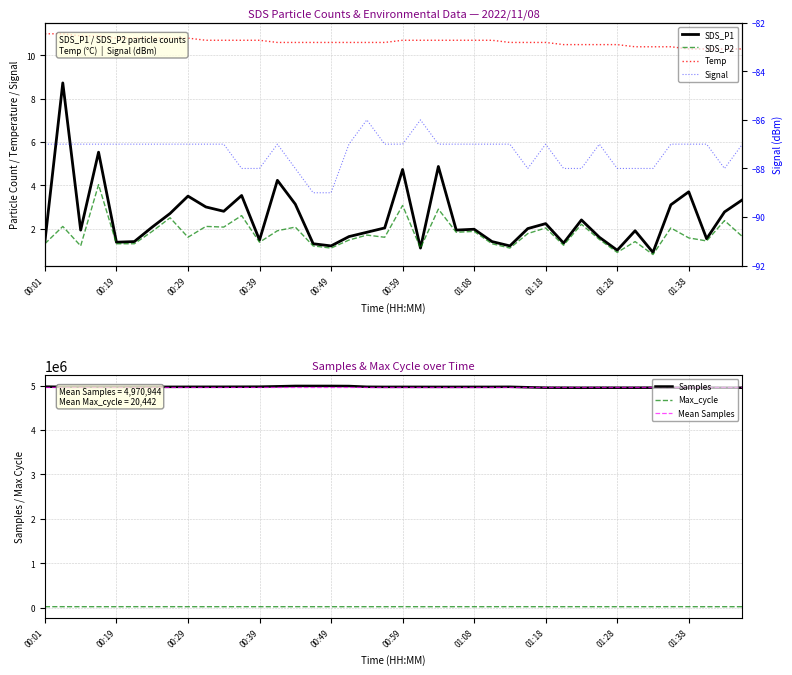

True or false: SDS_P1 and SDS_P2 intersect in this chart.

False